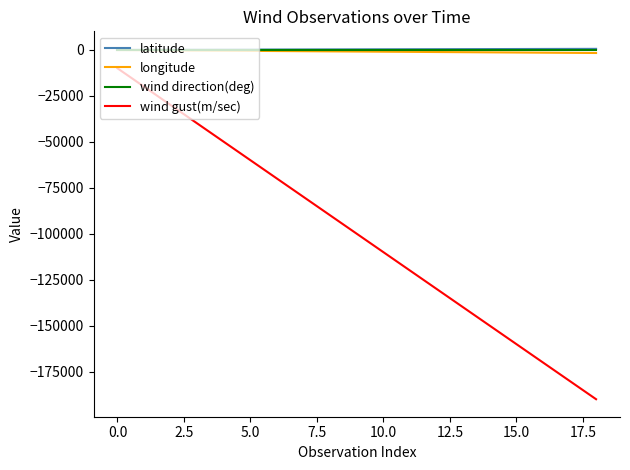

Which series has the widest spread of values?

wind gust(m/sec)